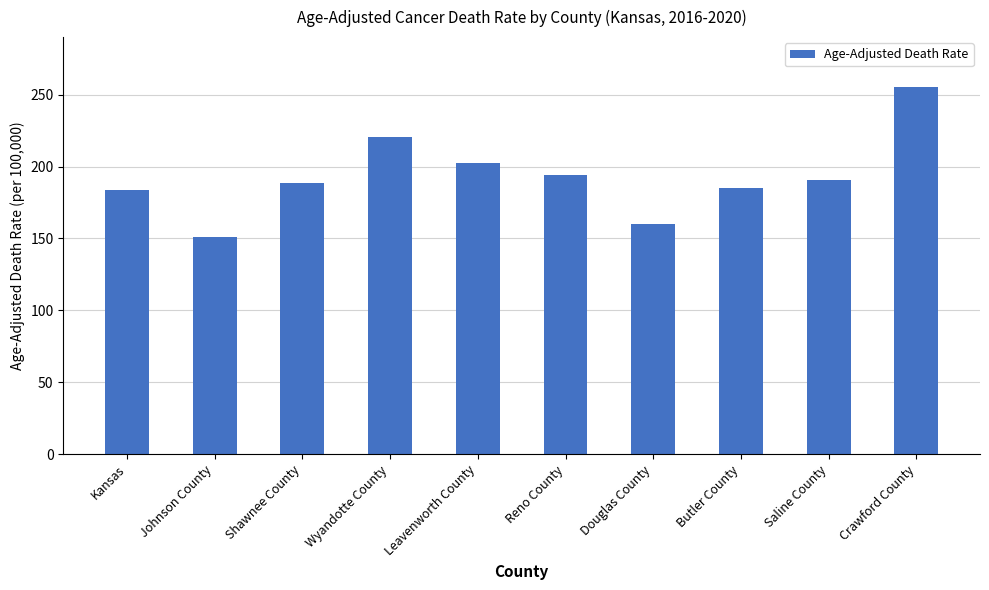

What is the sum of all values?

1930.5